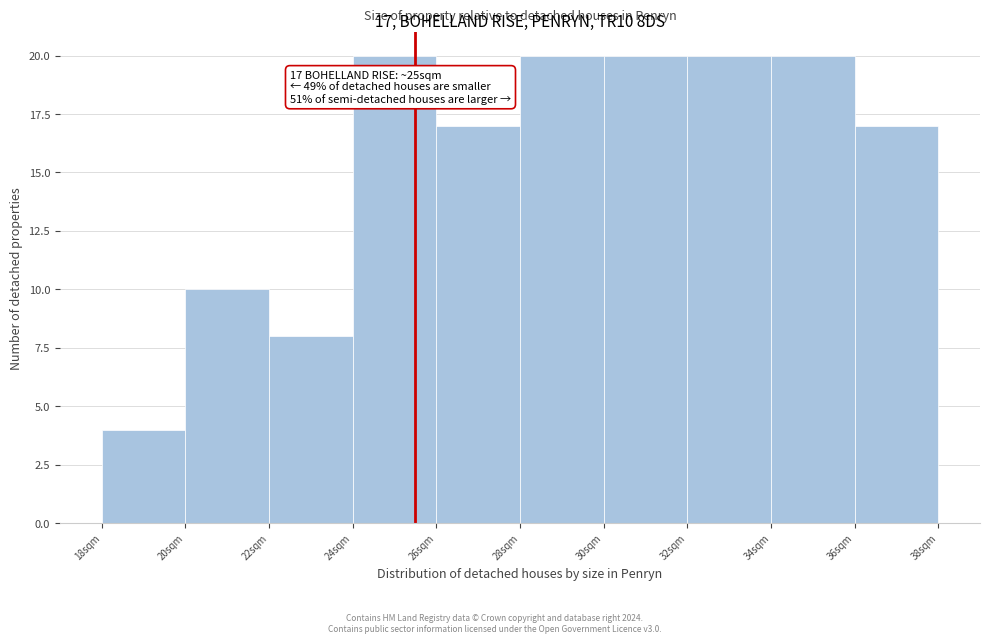

Reading left to right, list all the values displayed in this chart.

18sqm=4	20sqm=10	22sqm=8	24sqm=20	26sqm=17	28sqm=20	30sqm=20	32sqm=20	34sqm=20	36sqm=17